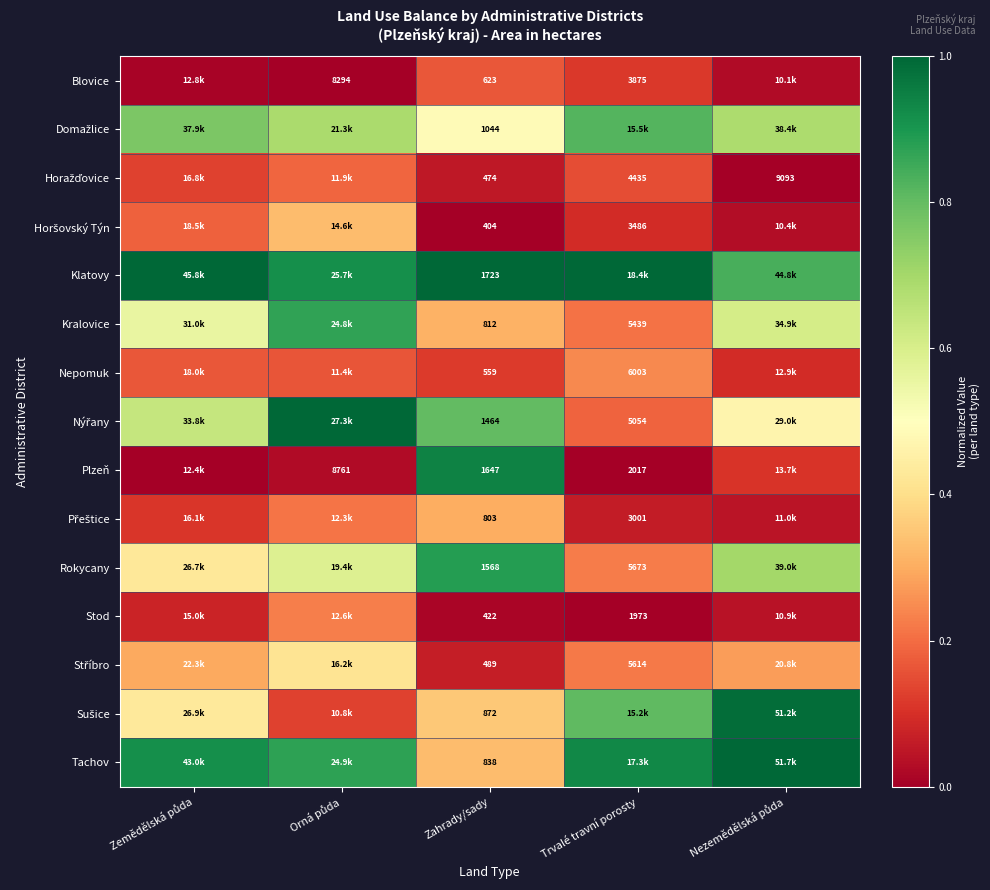

Which has a higher value, Orná půda or Nezemědělská půda?

Nezemědělská půda